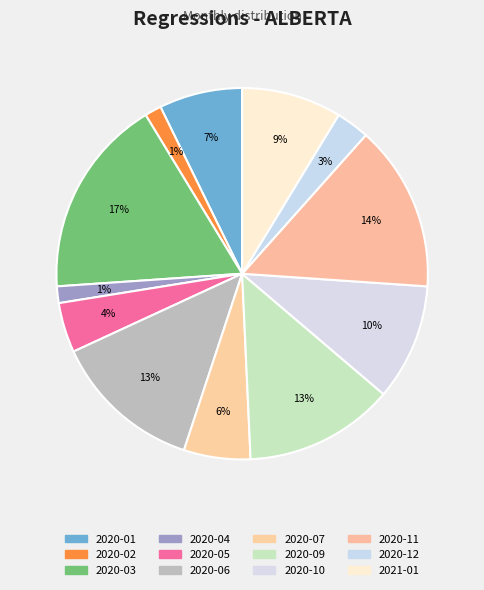

Rank the categories by value from lowest to highest.

2020-02, 2020-04, 2020-12, 2020-05, 2020-07, 2020-01, 2021-01, 2020-10, 2020-06, 2020-09, 2020-11, 2020-03